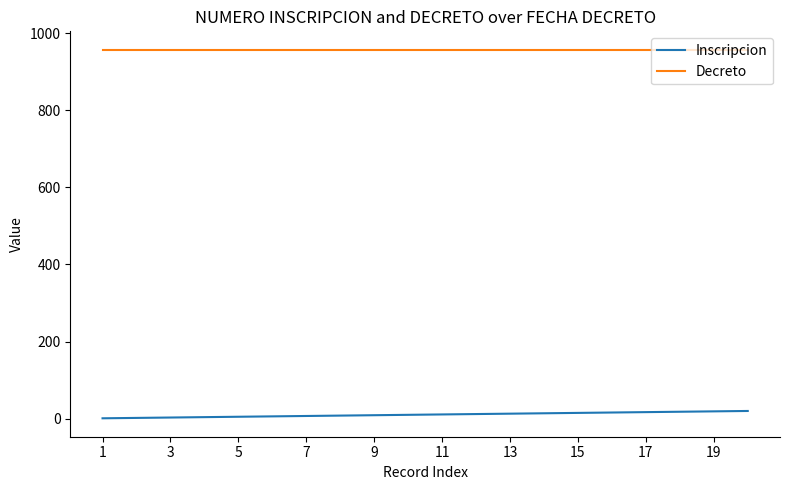

Which series has the largest total across all categories?

Decreto